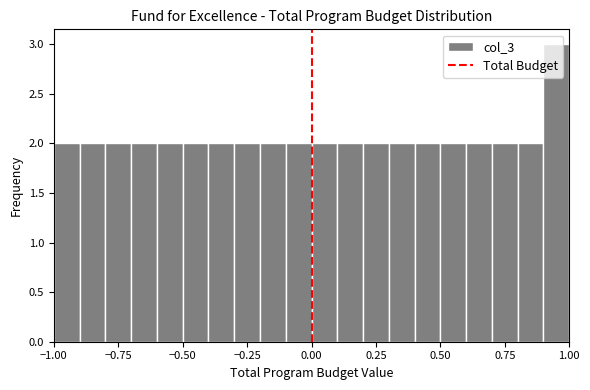

Around what value on the x-axis is the tallest bar? Give the approximate position of its centre, as read against the axis.

0.95